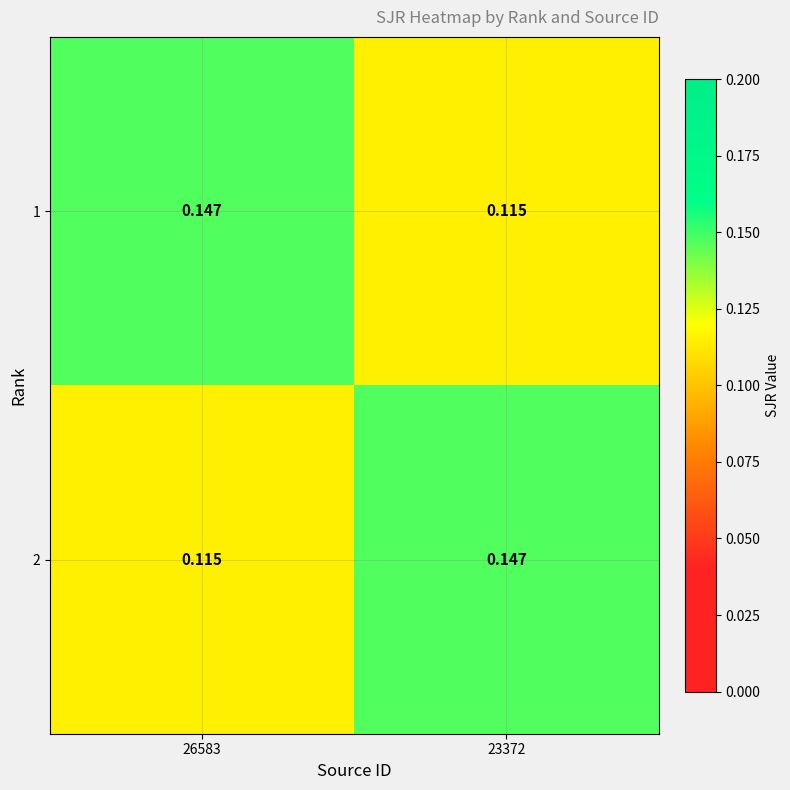

Count the number of categories in the chart.

2